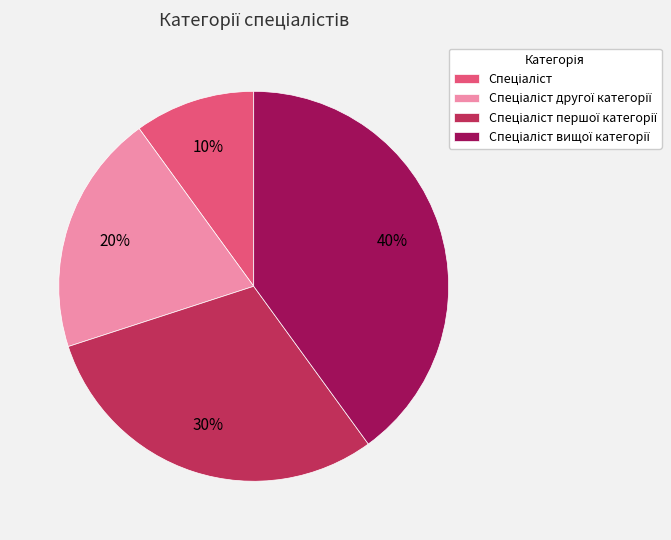

Is there any slice that represents more than half of the pie?

No